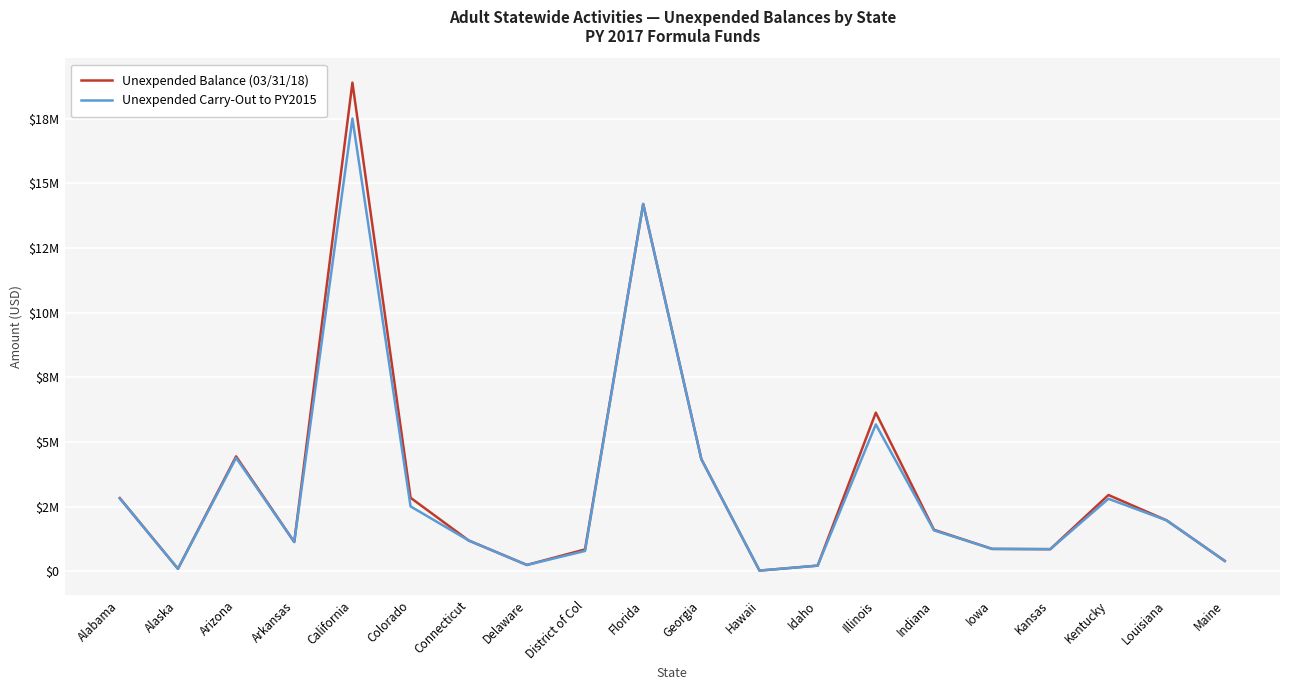

What are all the series names shown in the legend?

Unexpended Balance (03/31/18), Unexpended Carry-Out to PY2015